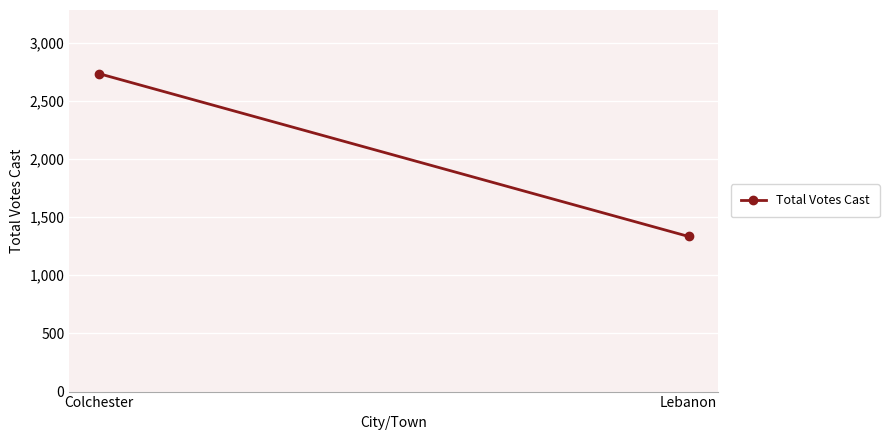

What position from the right is Lebanon?

1